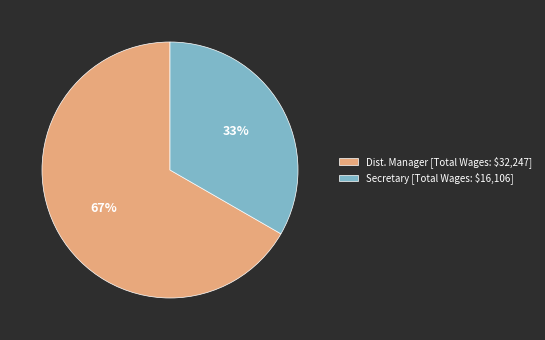

The Dist. Manager slice represents 81% of the pie. True or false?

False